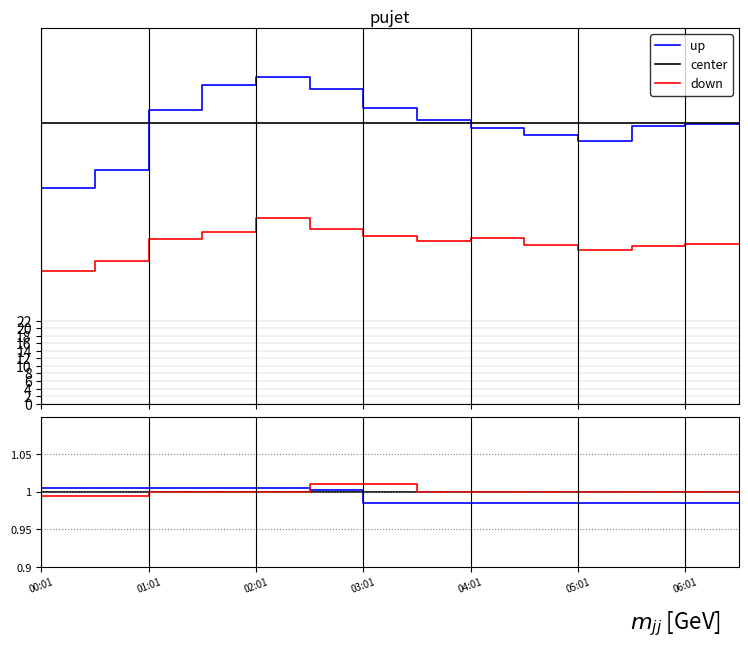

Is this an area chart (filled region under the line)?

No